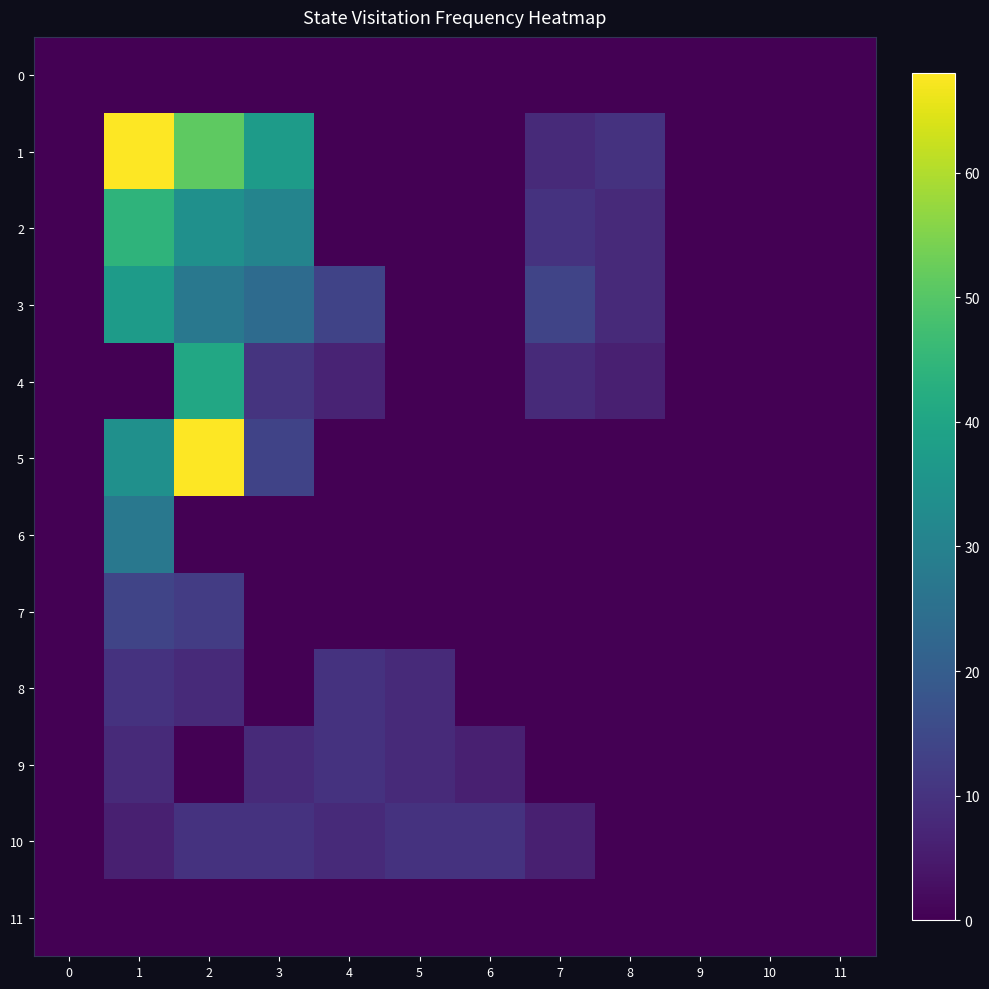

Reading left to right, what are all the values shown in this chart?

0: 0=0.0	1=0.0	2=0.0	3=0.0	4=0.0	5=0.0	6=0.0	7=0.0	8=0.0	9=0.0	10=0.0	11=0.0
1: 0=0.0	1=68.0	2=51.0	3=37.4	4=0.0	5=0.0	6=0.0	7=8.0	8=10.0	9=0.0	10=0.0	11=0.0
2: 0=0.0	1=44.2	2=34.0	3=30.6	4=0.0	5=0.0	6=0.0	7=10.0	8=8.0	9=0.0	10=0.0	11=0.0
3: 0=0.0	1=37.4	2=27.2	3=23.8	4=13.6	5=0.0	6=0.0	7=14.0	8=8.0	9=0.0	10=0.0	11=0.0
4: 0=0.0	1=0.0	2=40.8	3=10.2	4=6.8	5=0.0	6=0.0	7=8.0	8=6.0	9=0.0	10=0.0	11=0.0
5: 0=0.0	1=34.0	2=68.0	3=13.6	4=0.0	5=0.0	6=0.0	7=0.0	8=0.0	9=0.0	10=0.0	11=0.0
6: 0=0.0	1=27.2	2=0.0	3=0.0	4=0.0	5=0.0	6=0.0	7=0.0	8=0.0	9=0.0	10=0.0	11=0.0
7: 0=0.0	1=14.0	2=12.0	3=0.0	4=0.0	5=0.0	6=0.0	7=0.0	8=0.0	9=0.0	10=0.0	11=0.0
8: 0=0.0	1=10.0	2=8.0	3=0.0	4=10.0	5=8.0	6=0.0	7=0.0	8=0.0	9=0.0	10=0.0	11=0.0
9: 0=0.0	1=8.0	2=0.0	3=8.0	4=10.0	5=8.0	6=6.0	7=0.0	8=0.0	9=0.0	10=0.0	11=0.0
10: 0=0.0	1=6.0	2=10.0	3=10.0	4=8.0	5=10.0	6=10.0	7=6.0	8=0.0	9=0.0	10=0.0	11=0.0
11: 0=0.0	1=0.0	2=0.0	3=0.0	4=0.0	5=0.0	6=0.0	7=0.0	8=0.0	9=0.0	10=0.0	11=0.0